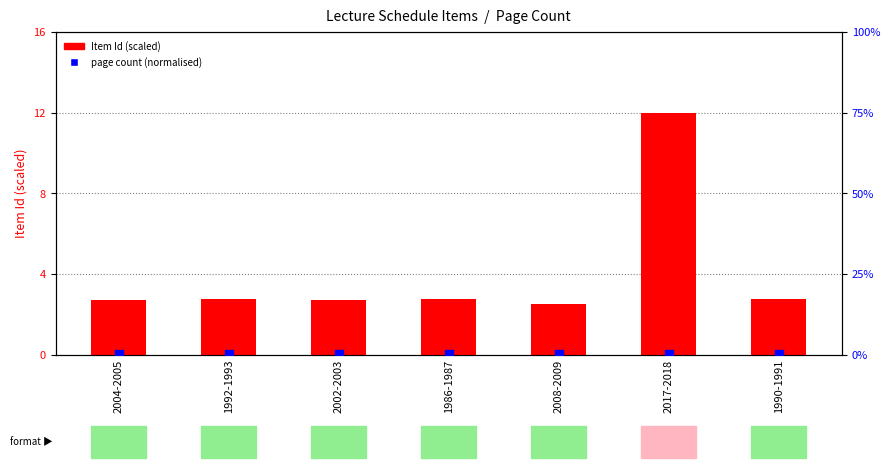

At how many categories does at least one series exceed 6?

1